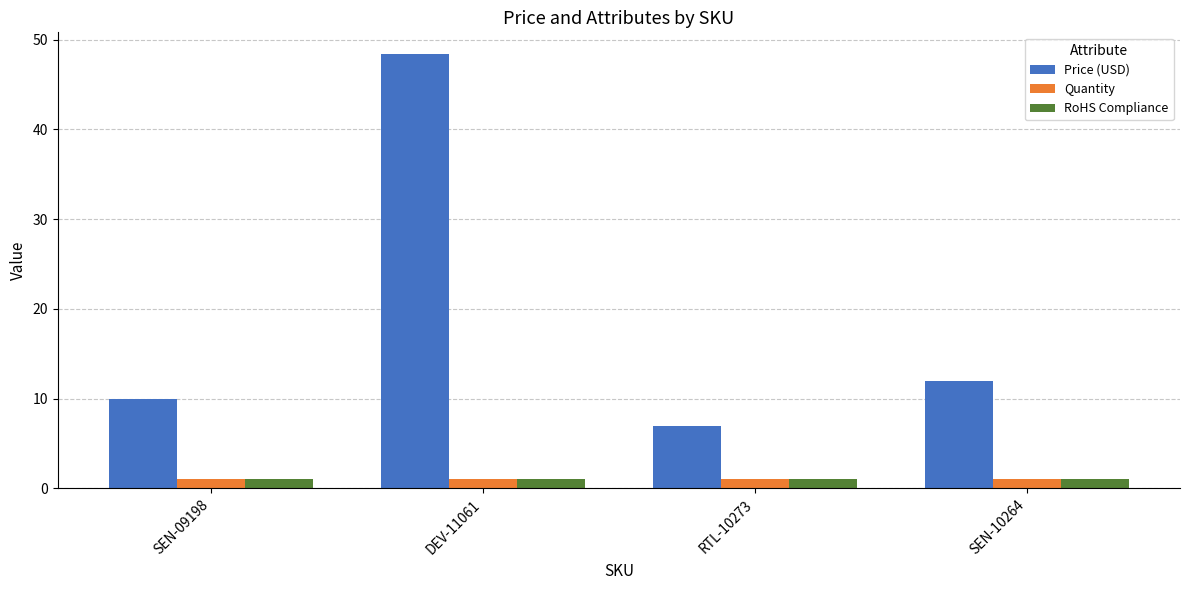

How many bars are there in each group?

3